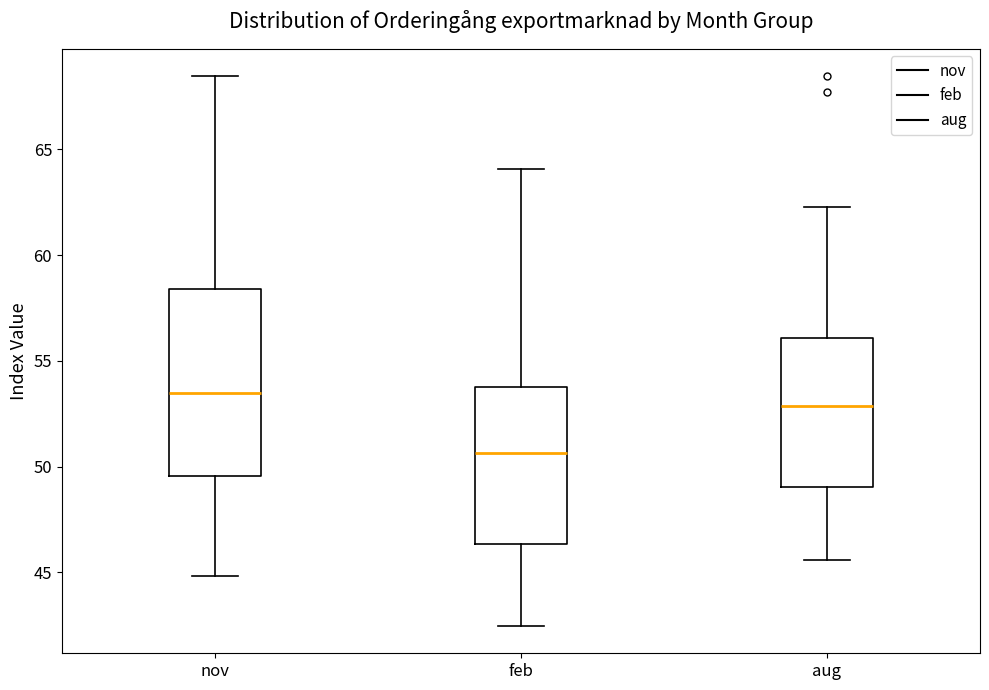

Which box is the tallest, from its lower edge to its upper edge?

nov